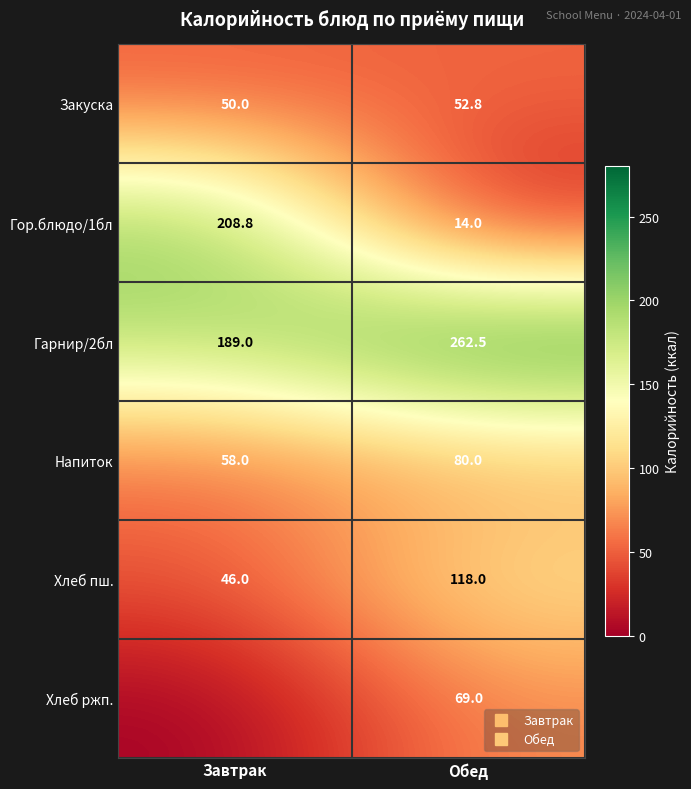

Which series changed the most between Завтрак and Обед?

Гор.блюдо/1бл